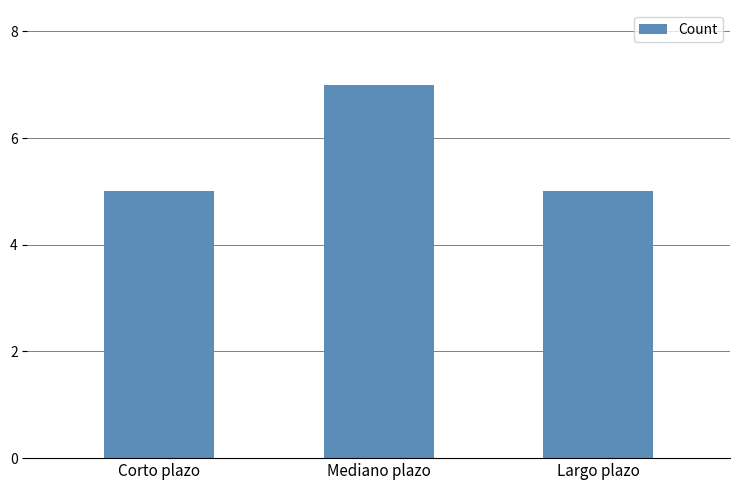

What value does the data have at Mediano plazo?

7